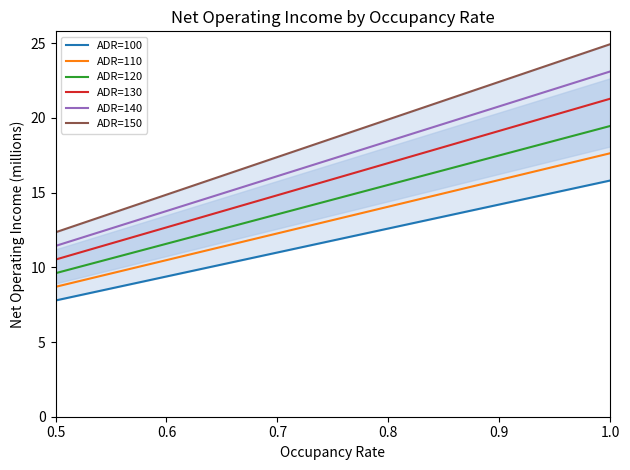

What is the minimum value for ADR=130?

10.5